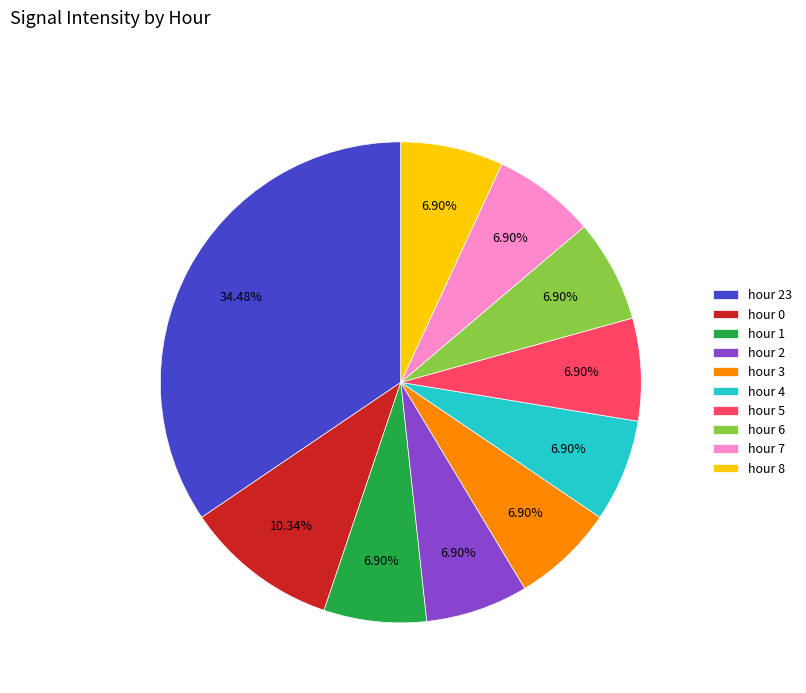

Combined, what portion of the pie is hour 1 and hour 23?

41.4%